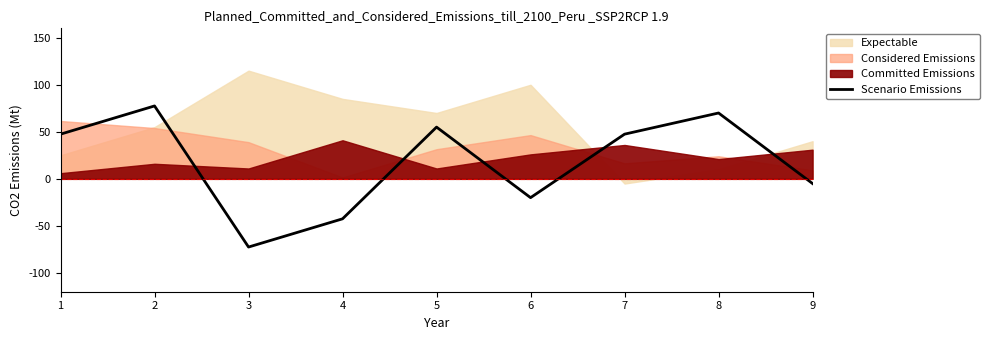

What is the sum of the values at 2 and 9?

72.5